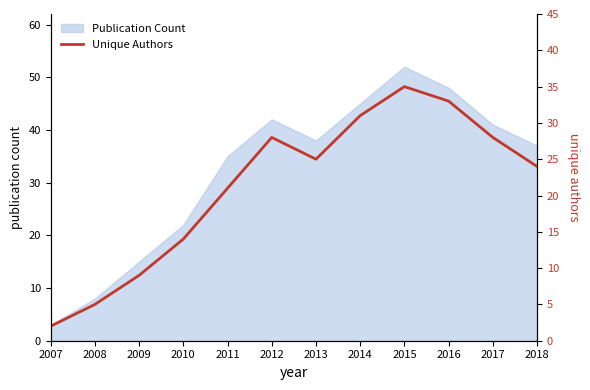

How many points are higher than both their immediate neighbors (excluding endpoints)?

2